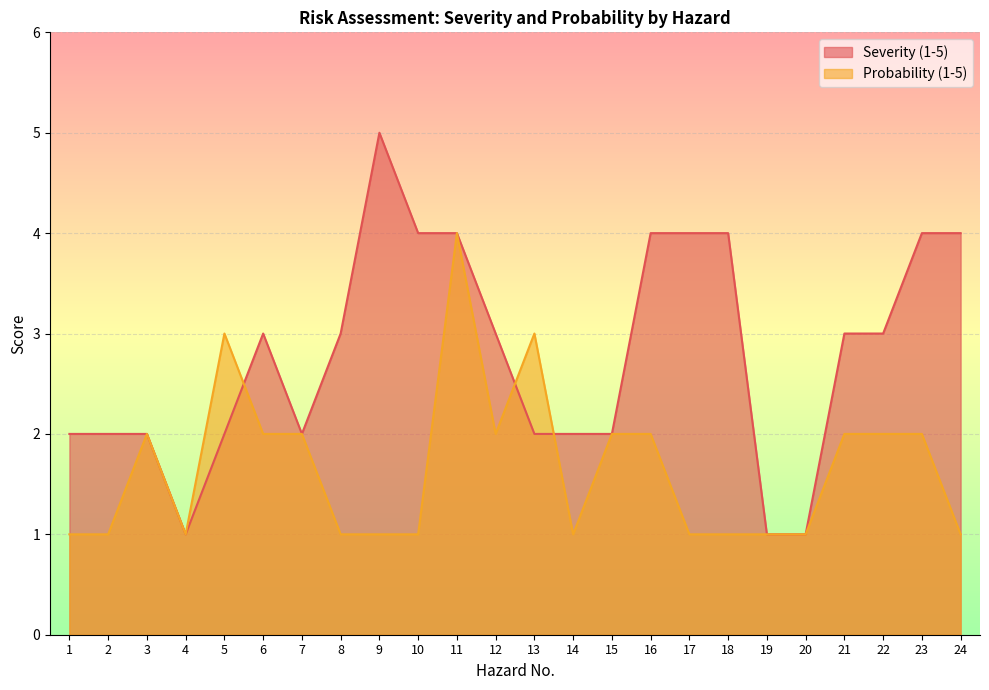

Which category has the lowest value across all series?

4